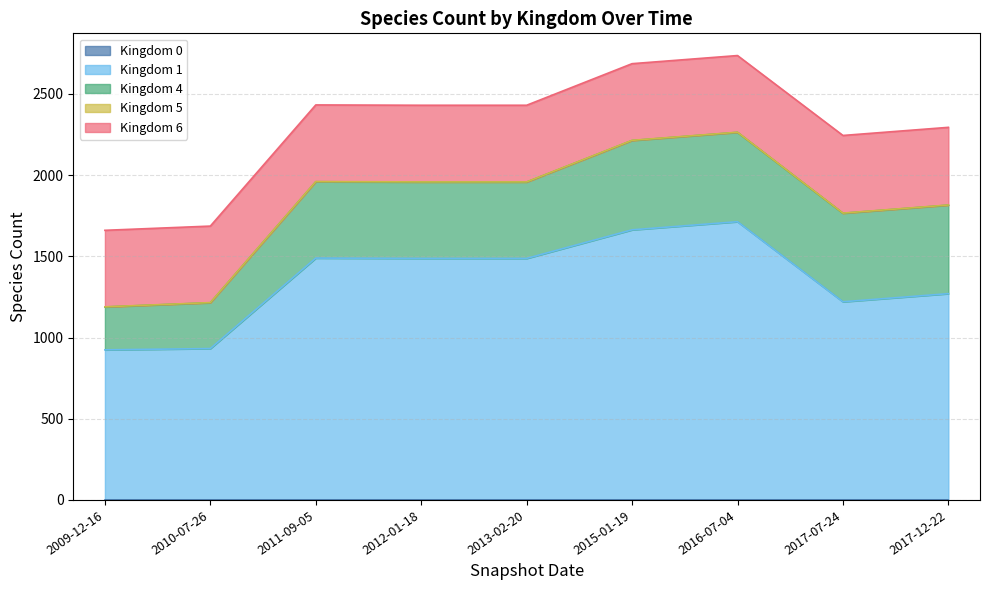

The value of kingdom_0 at 2010-07-26 is 1. True or false?

False